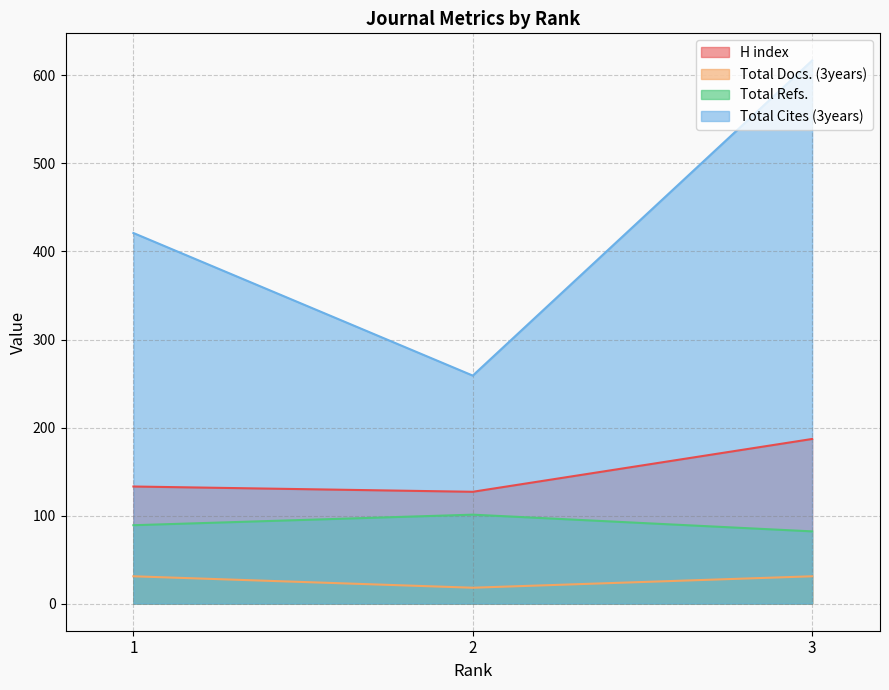

Read the Total Docs. (3years) value at 2.

18